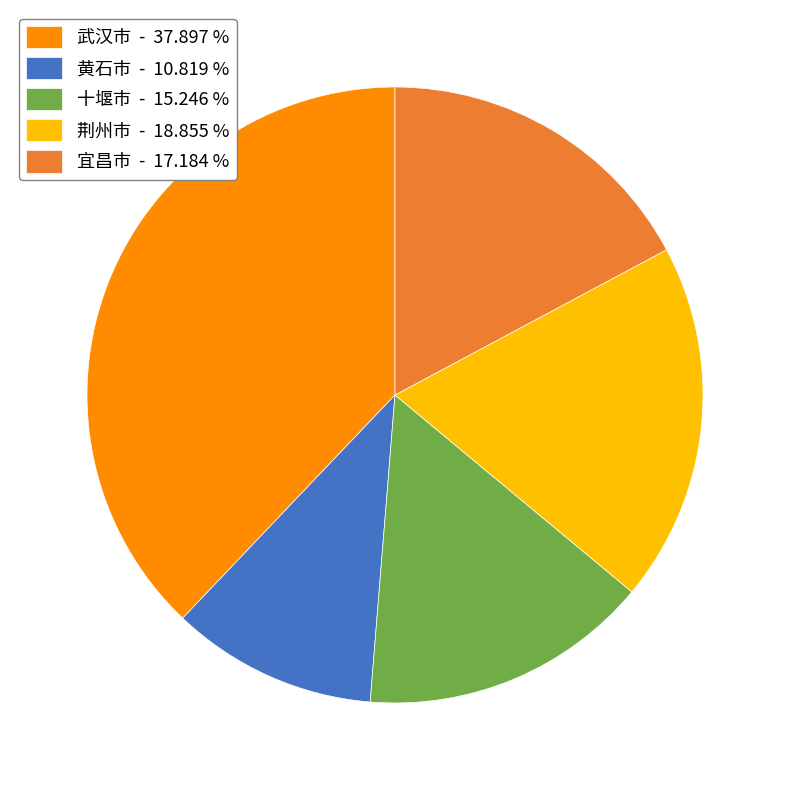

Does 荆州市 account for over 50% of the chart?

No